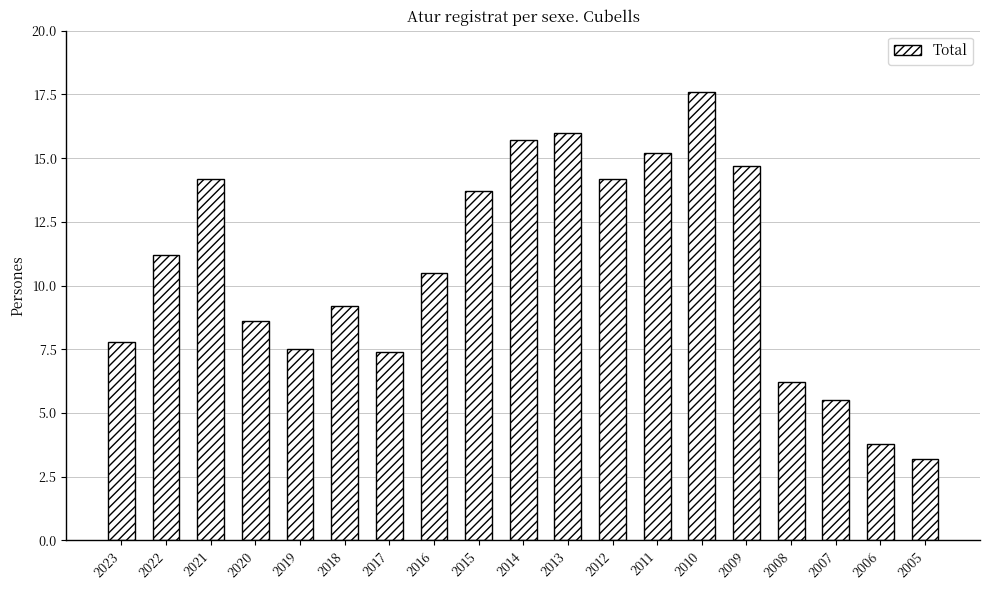

What is the approximate value at 2020?

8.6